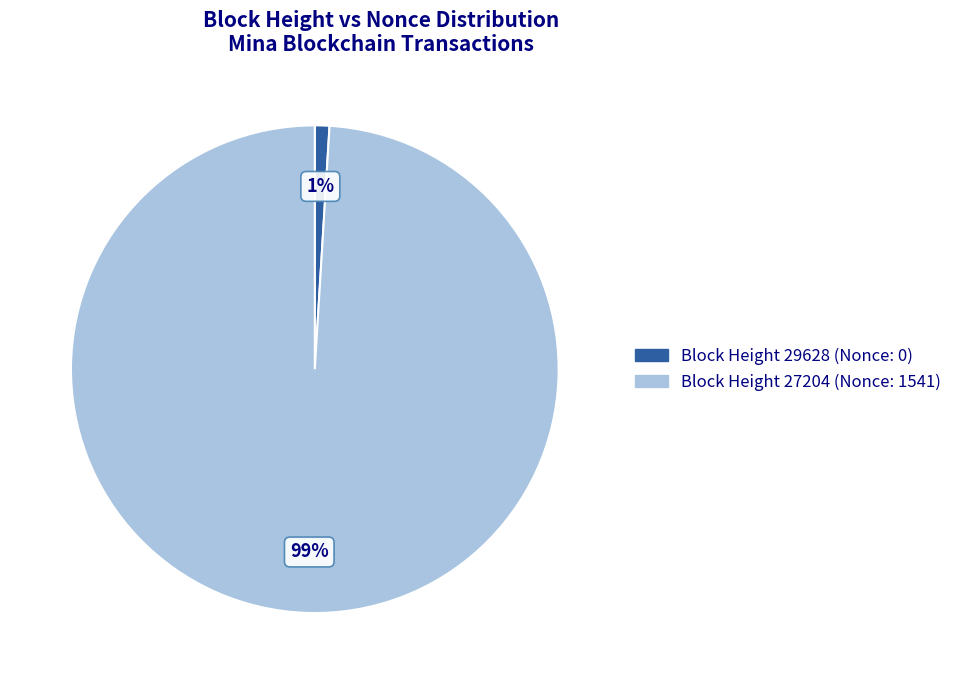

To the nearest percent, what is the difference between the largest and smallest slice percentages?

98%